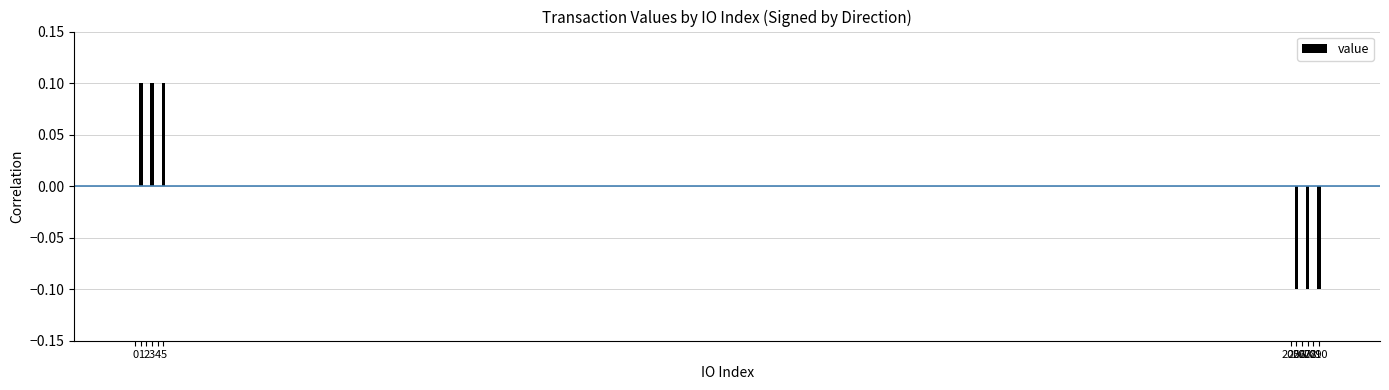

Are the bars horizontal?

No